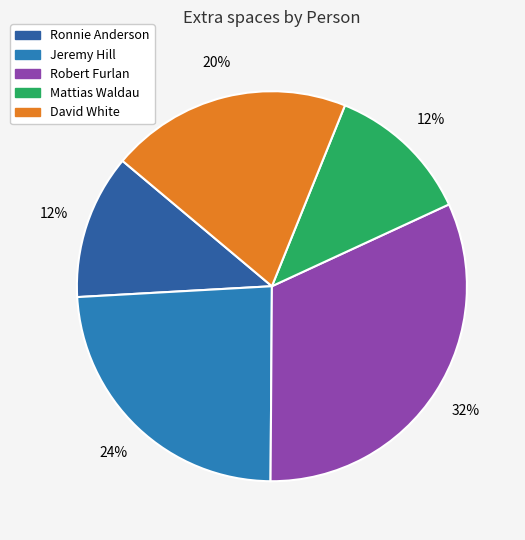

How many segments does this pie chart have?

5